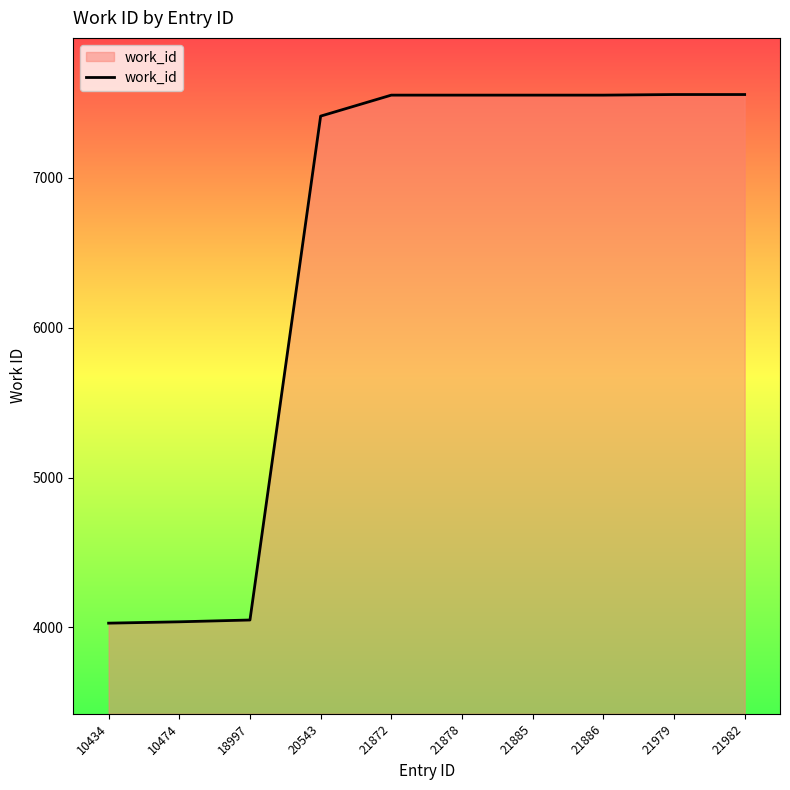

What is the difference between the values at 21878 and 20543?

140